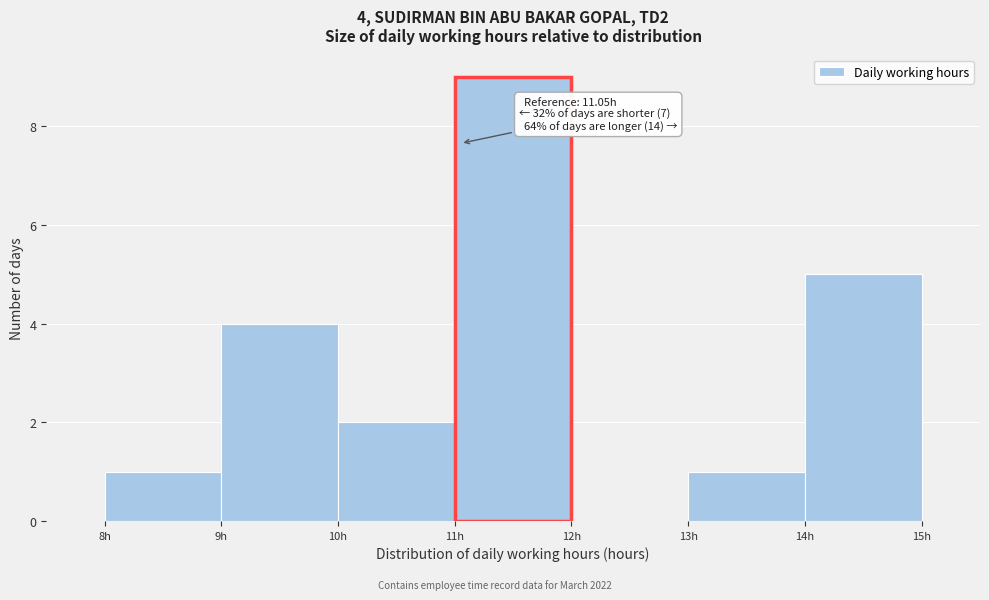

Over which range of the x-axis is the bar tallest?

11 to 12